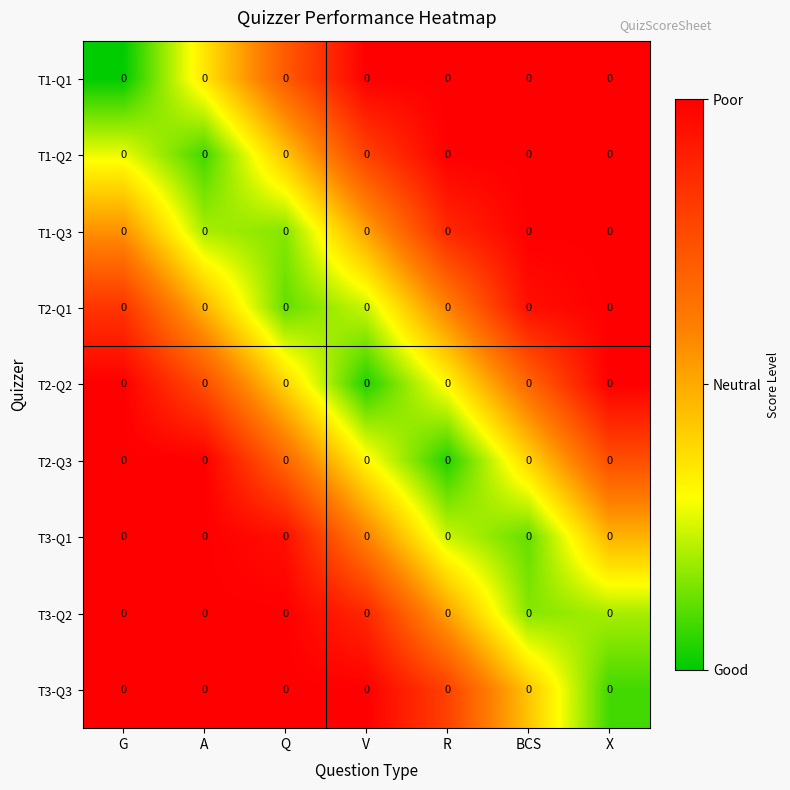

List the labels in order of T3-Q3 value, smallest first.

X, BCS, R, G, A, Q, V